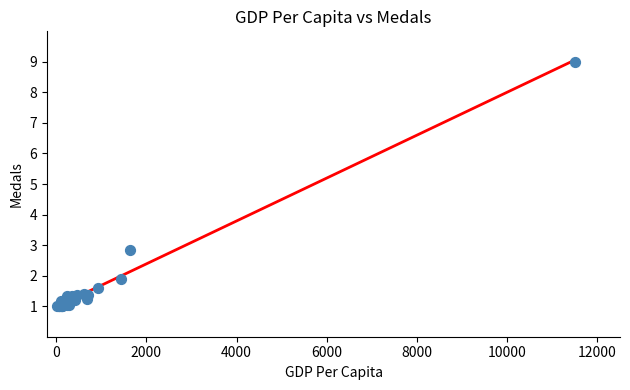

What Y value in the scatter plot is closest to 5?

2.8